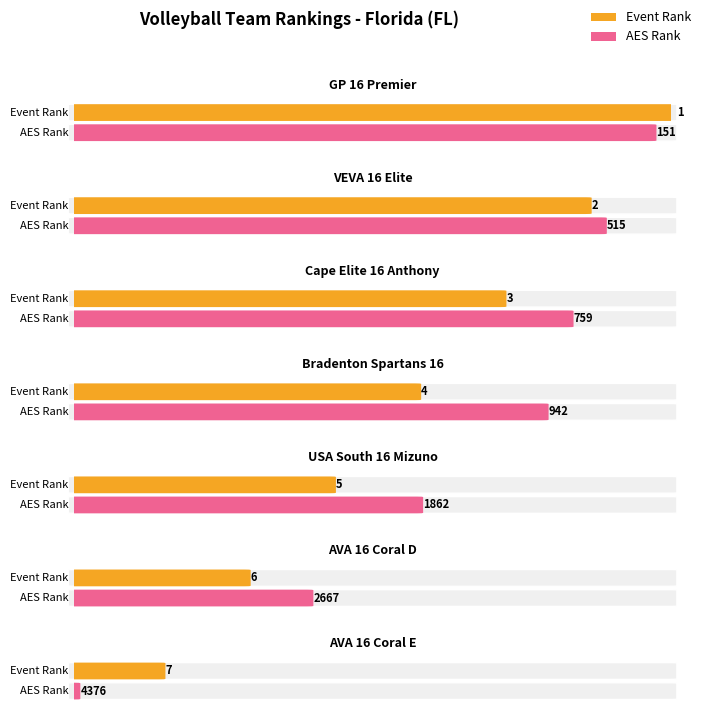

At how many categories does at least one series exceed 2308?

2